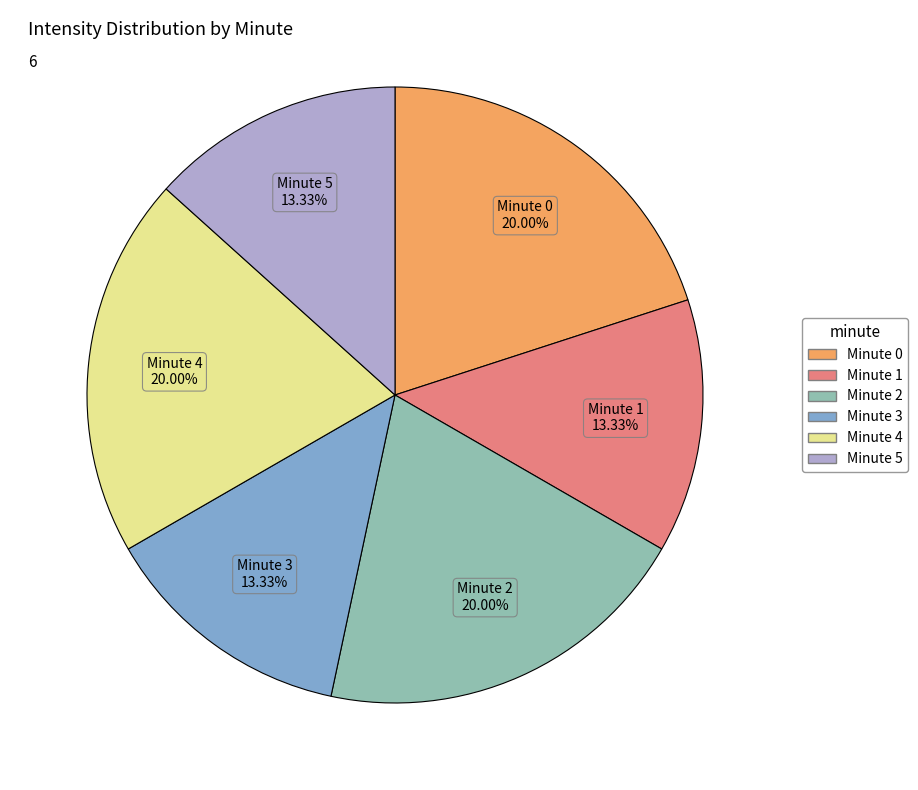

Is there any slice that represents more than half of the pie?

No